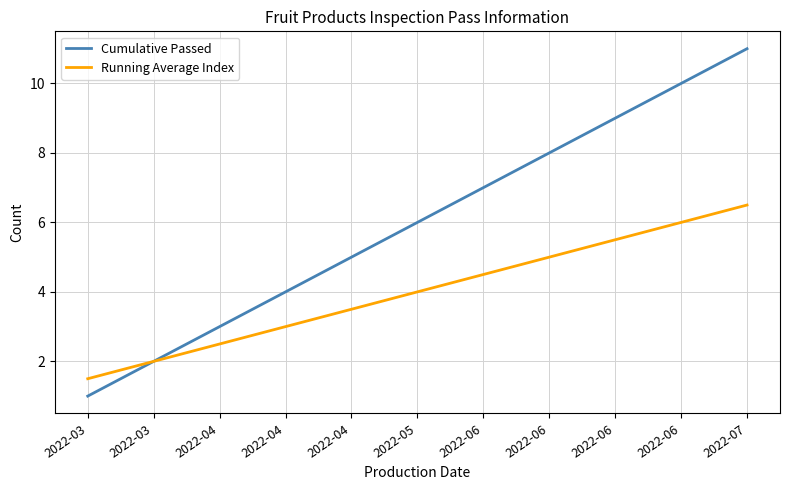

What is the difference between the maximum and minimum values in the Running Average Index series?

5.0